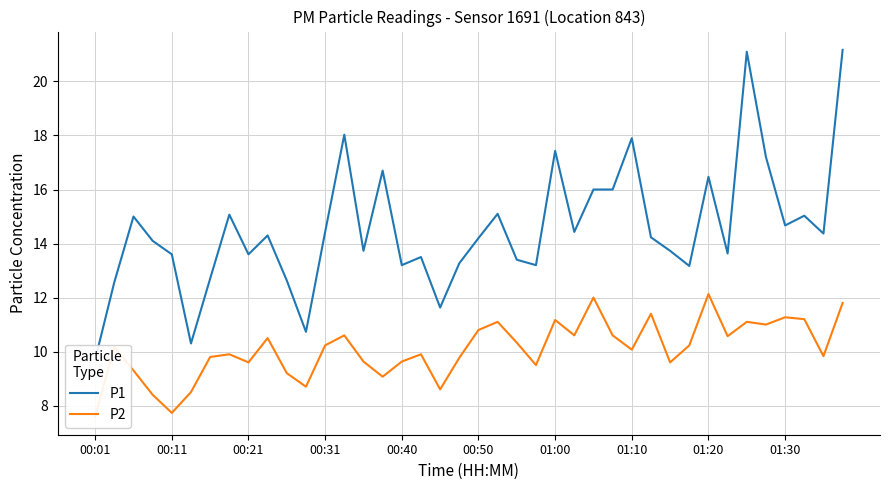

True or false: P1 has a value of 4.7 at 00:21.

False